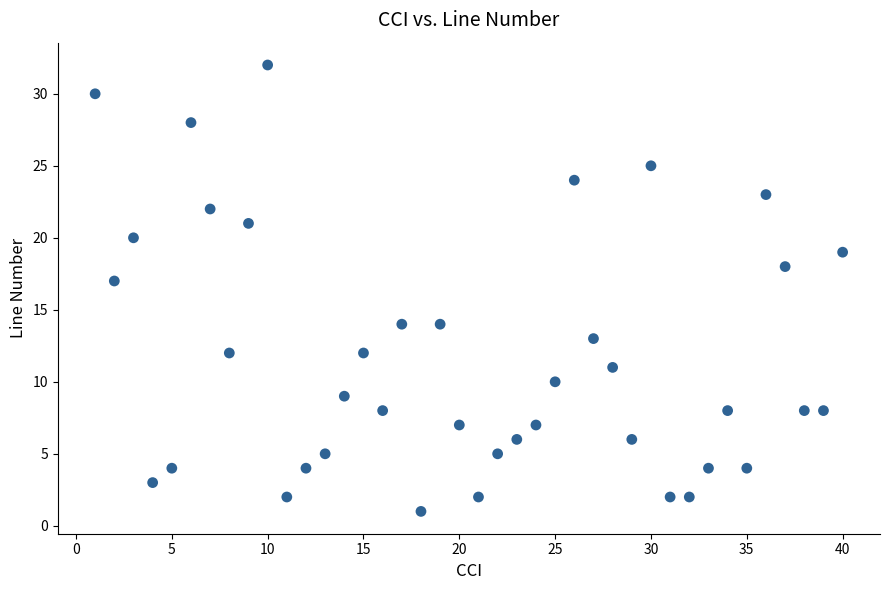

What is the range of Y values (max minus min)?

31